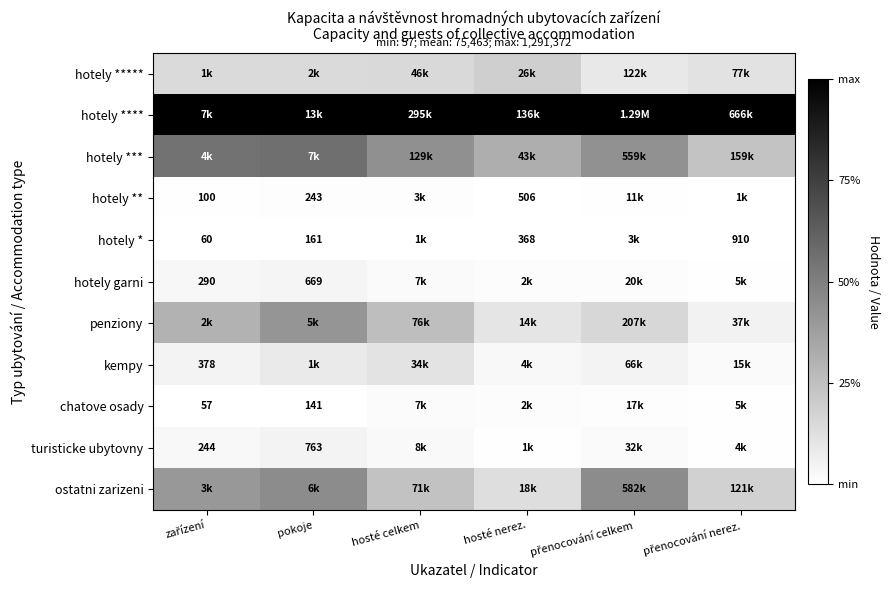

The hotely ***** series shows 0.2 at hosté celkem. True or false?

False